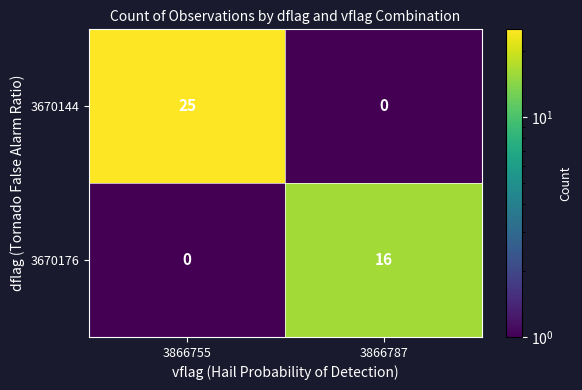

Reading left to right, what are all the values shown in this chart?

3670144: 3866755=25	3866787=0
3670176: 3866755=0	3866787=16